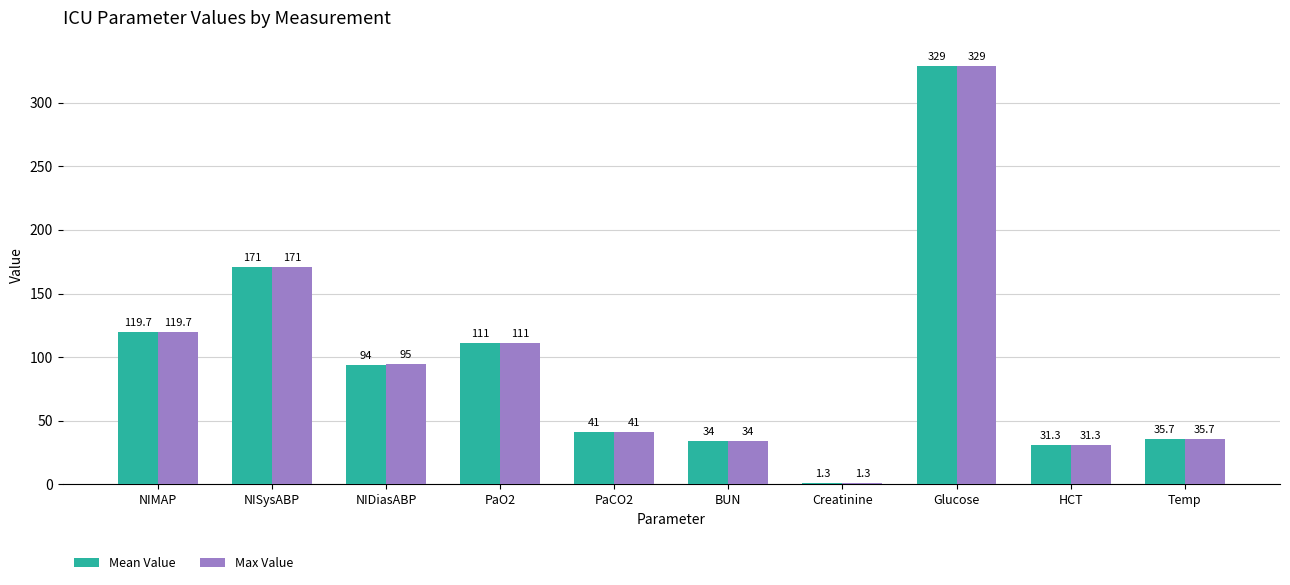

The Max Value series shows 260.1 at NISysABP. True or false?

False